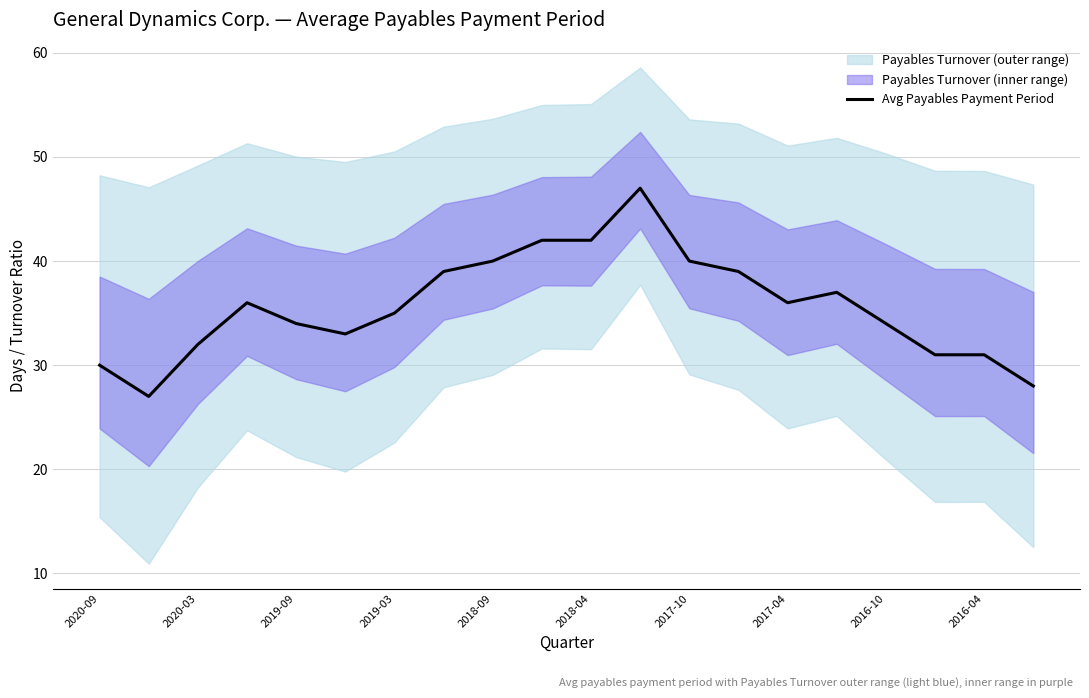

The value of Avg Payables Payment Period at 2017-10 is 15. True or false?

False